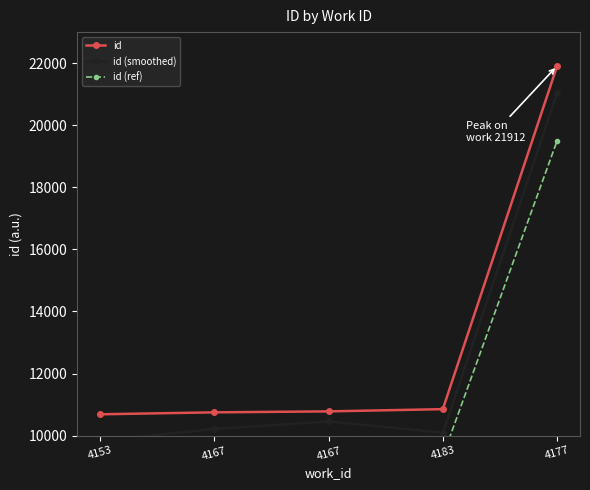

What is the total value across all series at 4177?

62449.2